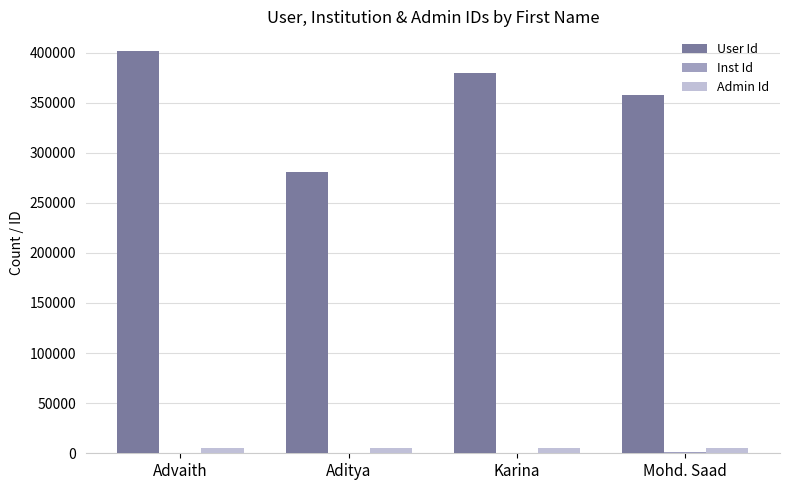

What is the maximum value for User Id?

401074